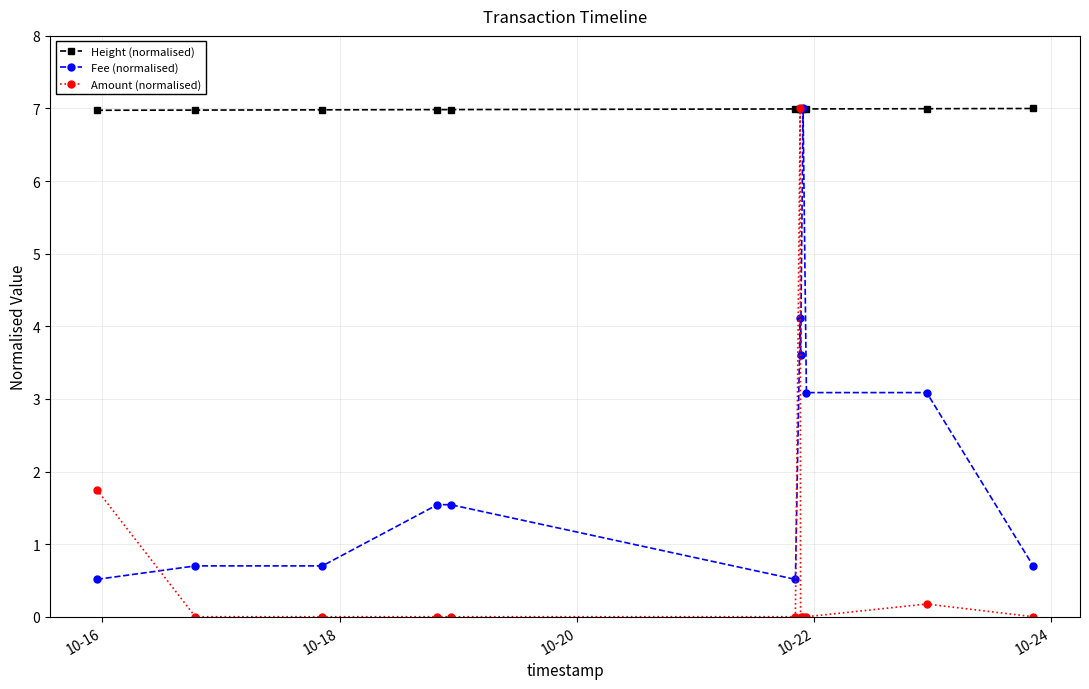

Which series has the largest range (max minus min)?

Amount (normalised)